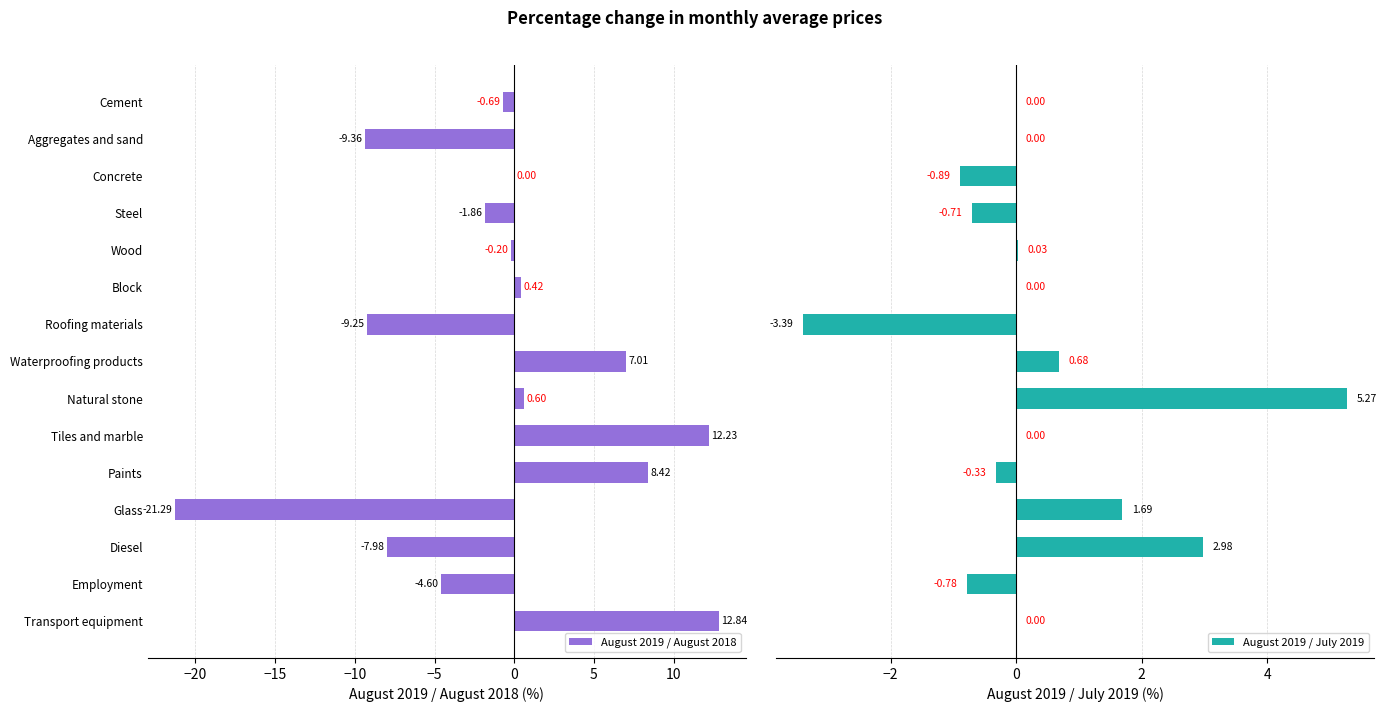

What is the sum of all August 2019 / August 2018 values?

-13.7